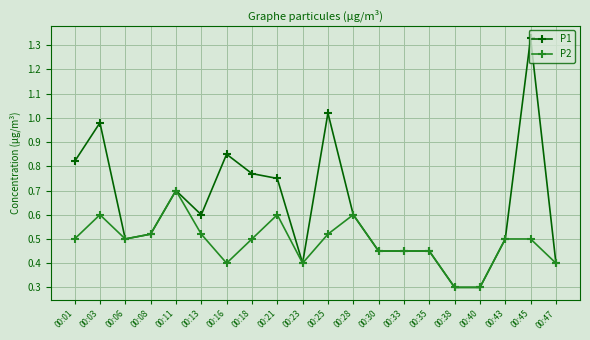

True or false: P2 has a value of 0.4 at 00:47.

True